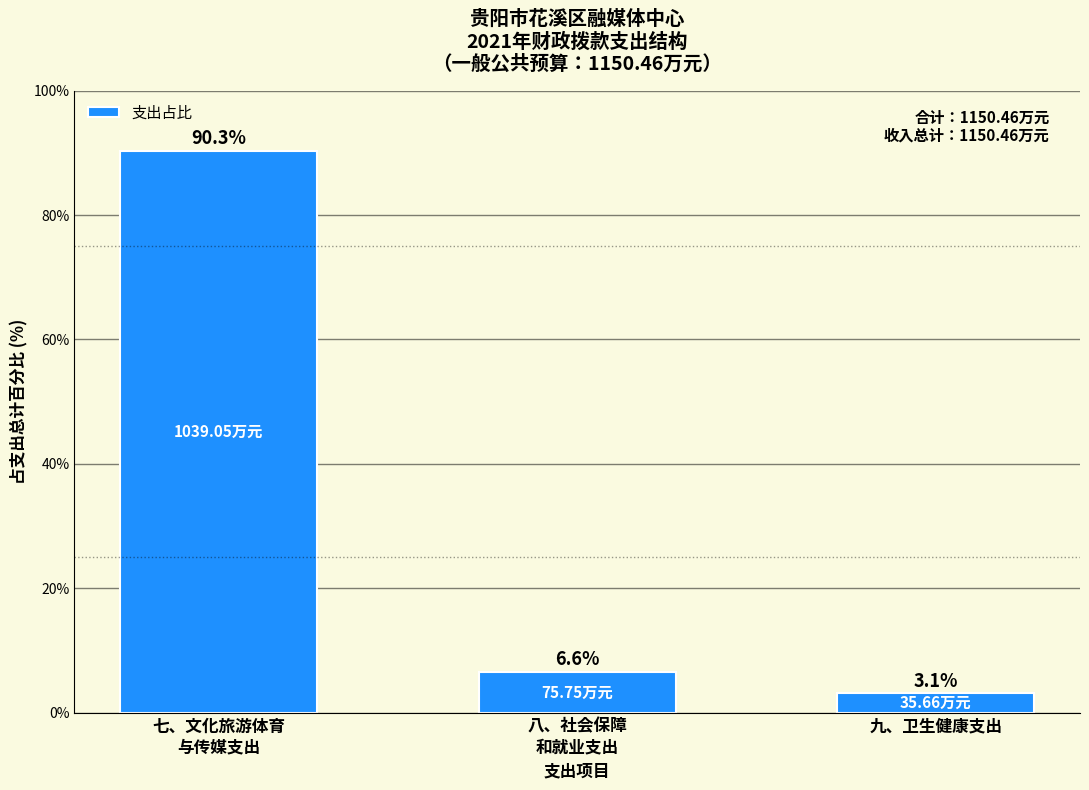

What is the average value?

33.3